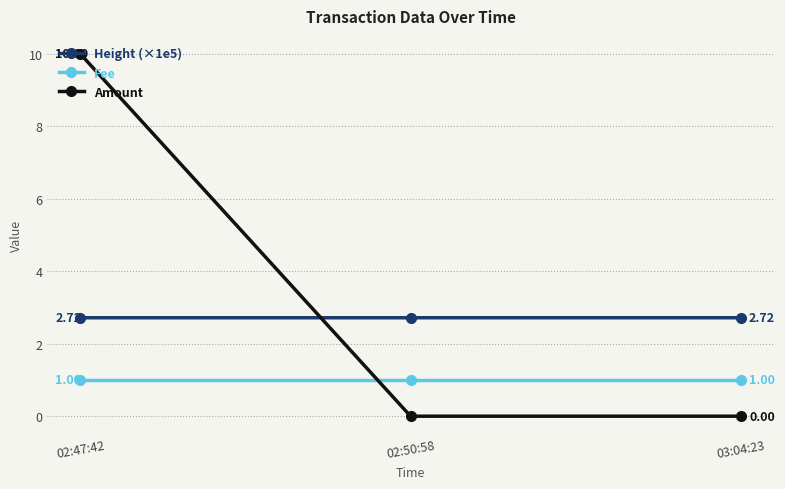

Which series has the widest spread of values?

Amount